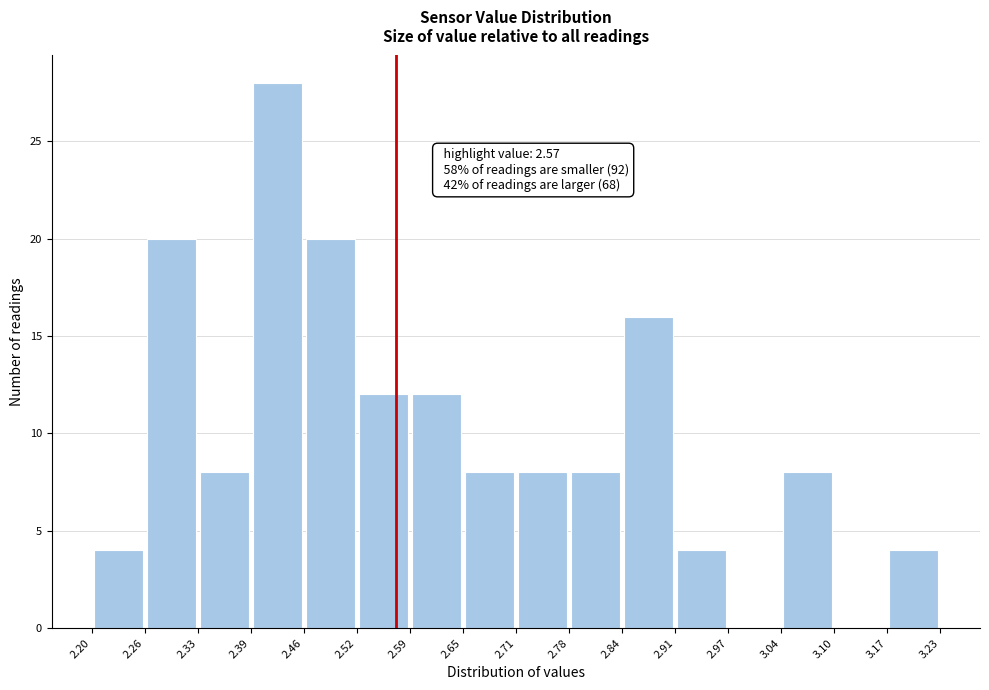

Which range on the x-axis has the tallest bar?

2.39 to 2.46